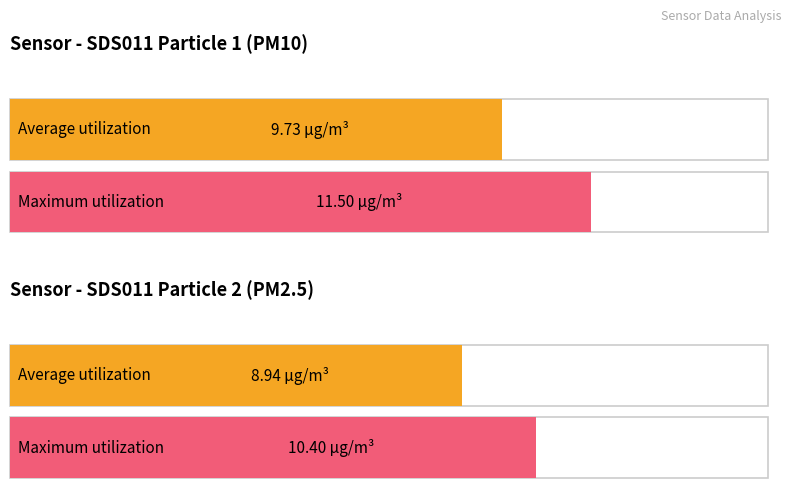

Is it true that SDS_P1 equals 17.7 at 00:20?

False